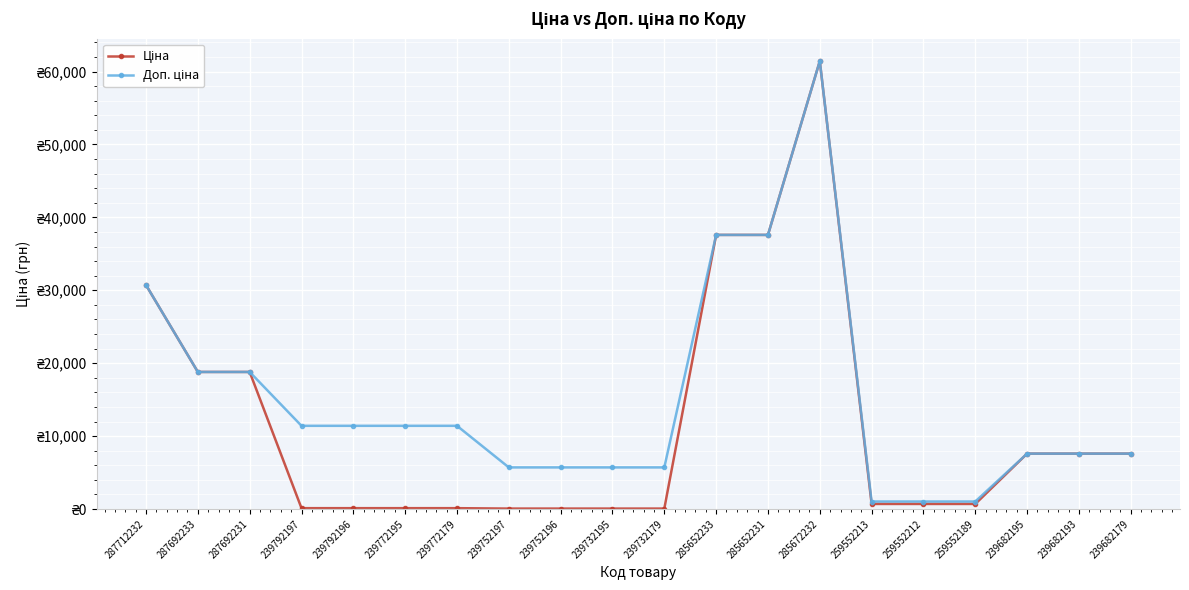

List the series in order of their overall mean, highest first.

Доп. ціна, Ціна